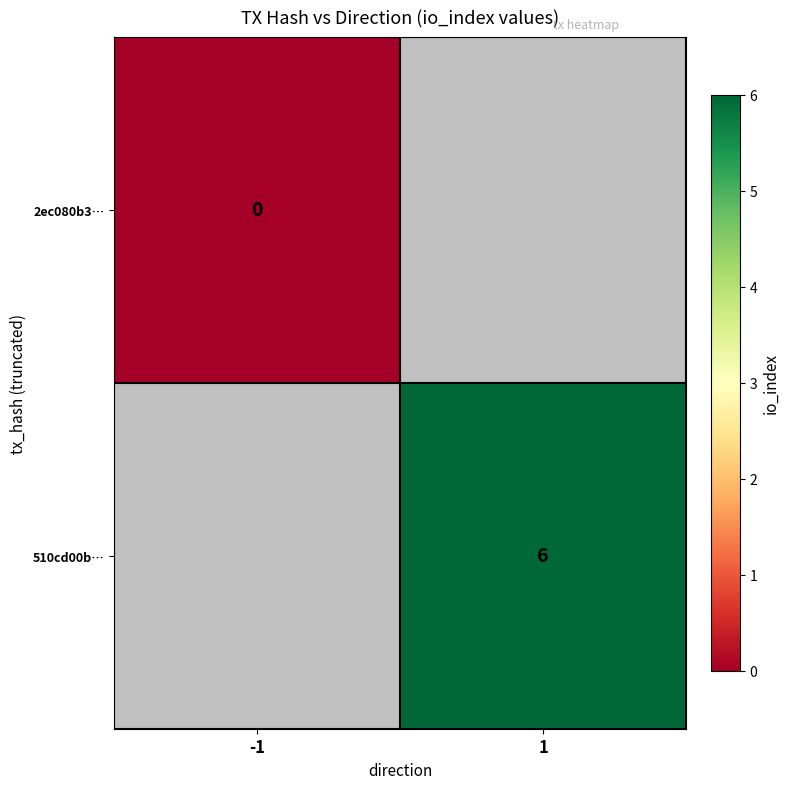

Count the number of data series in this chart.

2